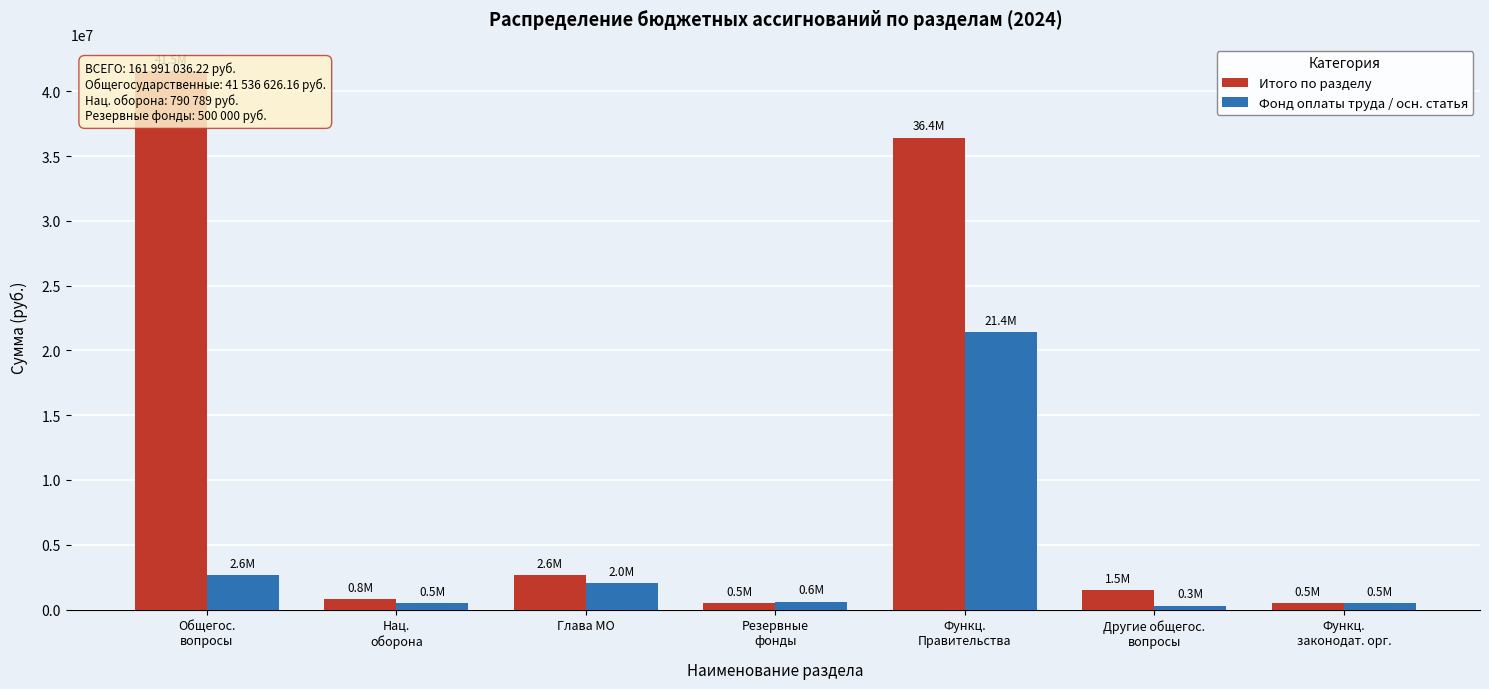

Which series has the largest total across all categories?

Итого по разделу